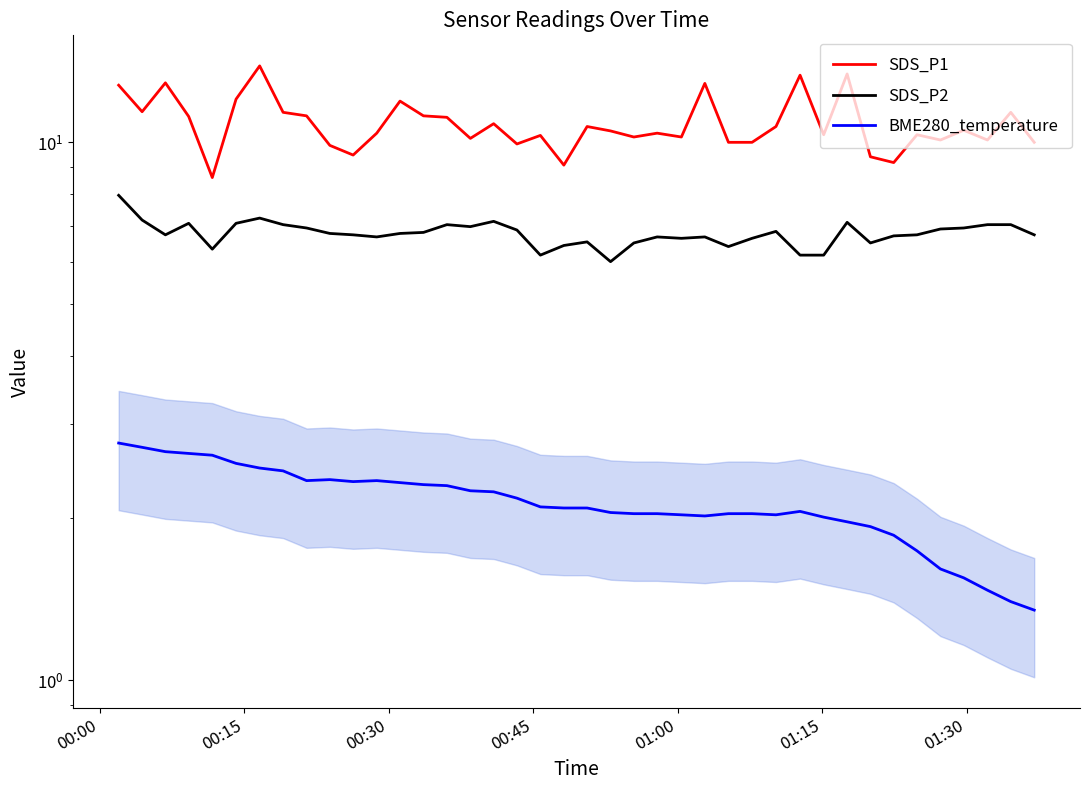

At how many categories does at least one series exceed 1?

40